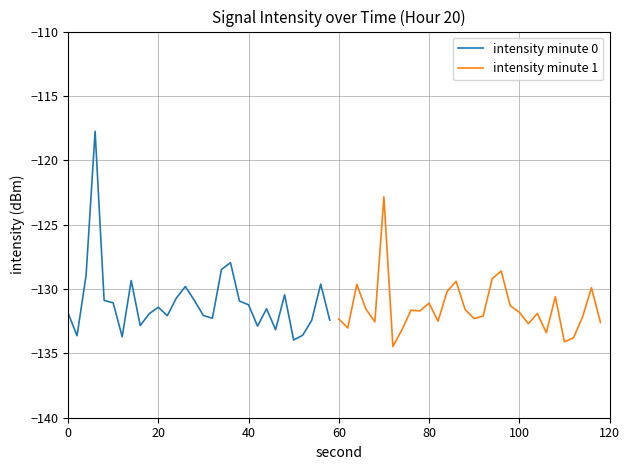

How many interior local valleys does the intensity minute 1 series have?

9